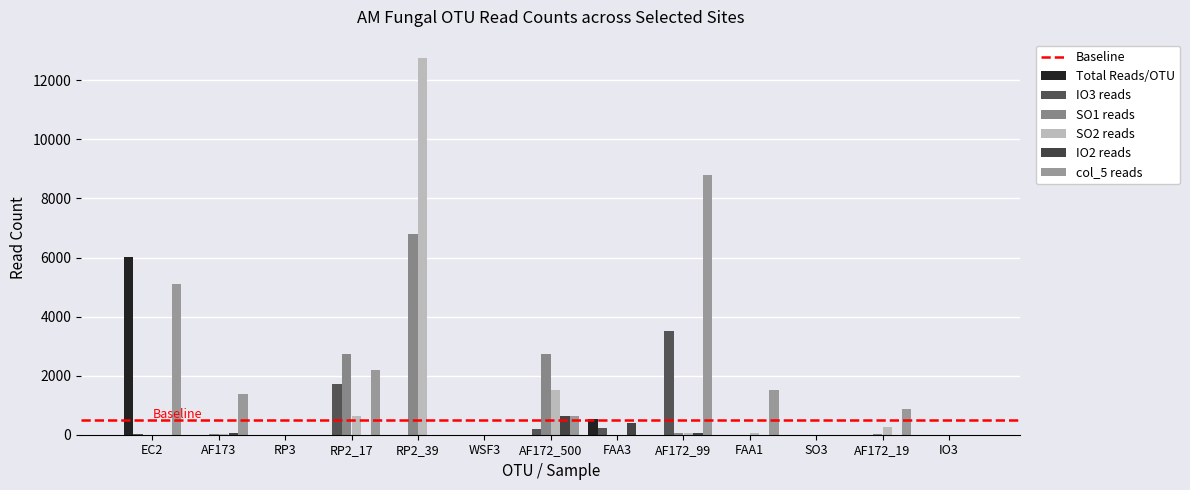

How many distinct data groups are displayed?

6